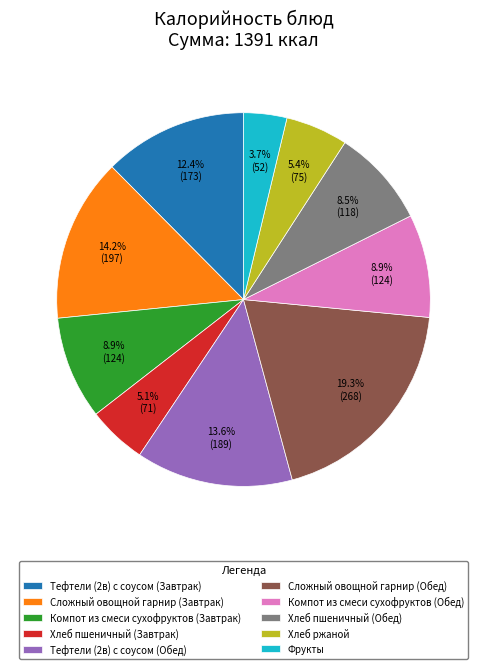

What is the ratio of the value at Компот из смеси сухофруктов (Обед) to the value at Сложный овощной гарнир (Обед)?

0.5